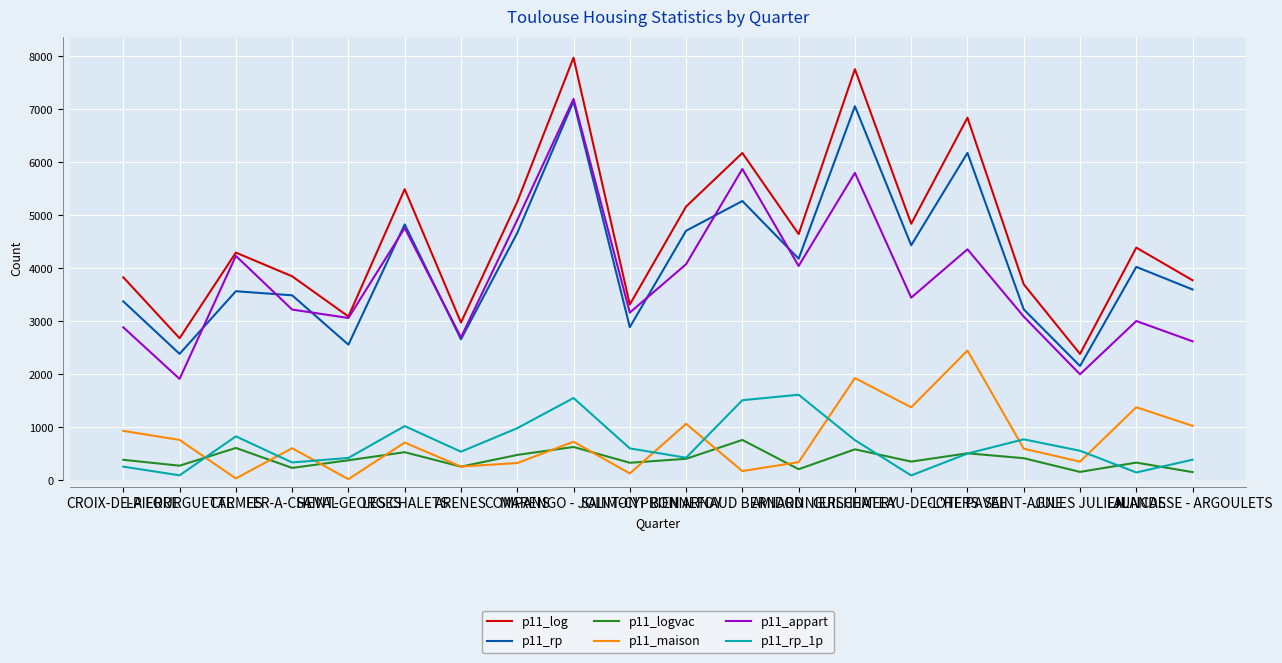

True or false: p11_appart and p11_maison intersect in this chart.

False